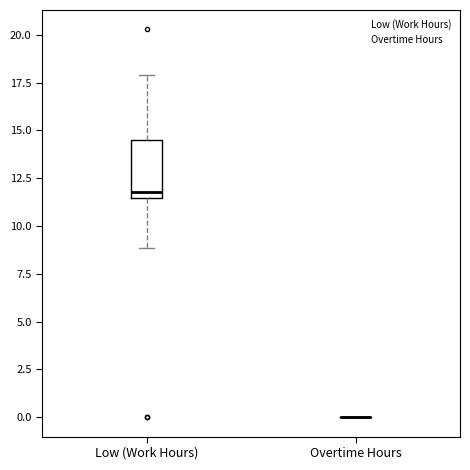

Comparing the boxes themselves (not the whiskers), which one is the tallest?

Low (Work Hours)